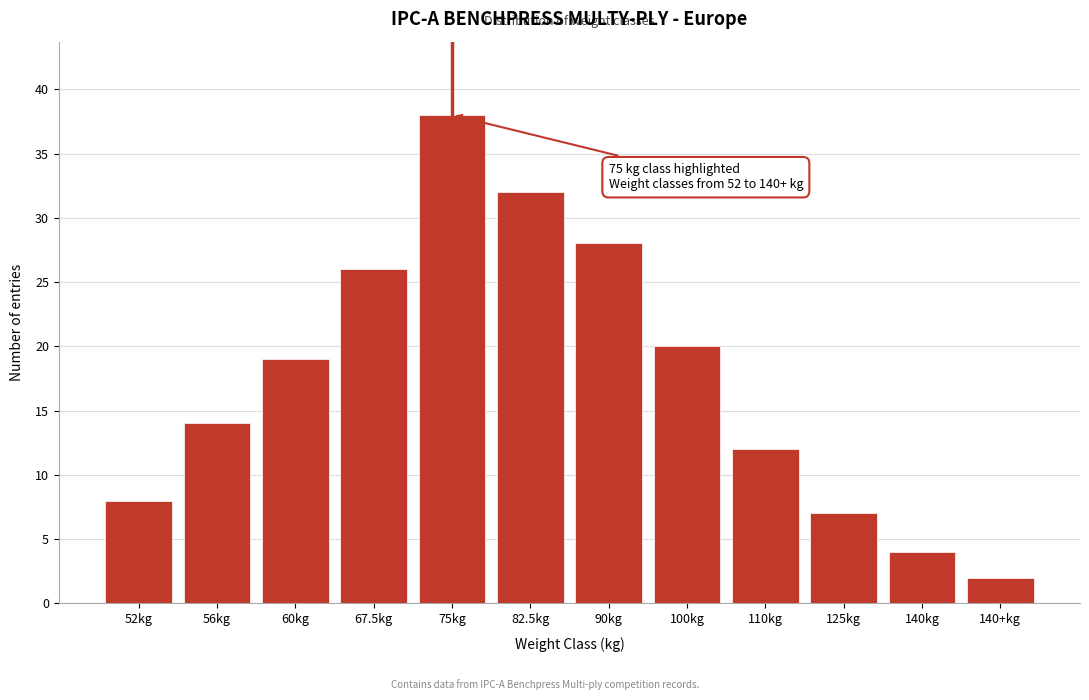

Reading right to left, what are all the values shown in this chart?

2	4	7	12	20	28	32	38	26	19	14	8